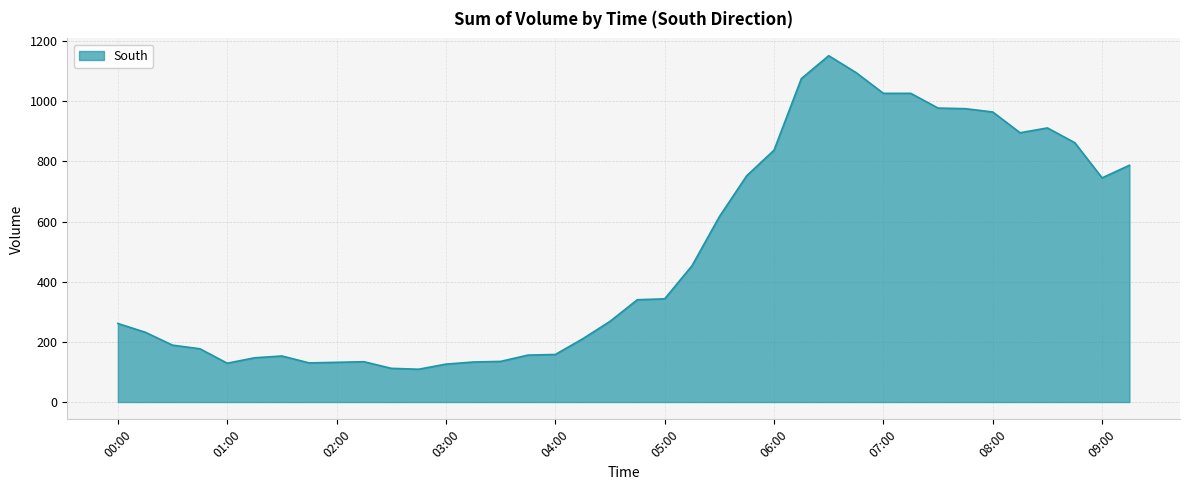

What is the minimum value shown in the chart?

109